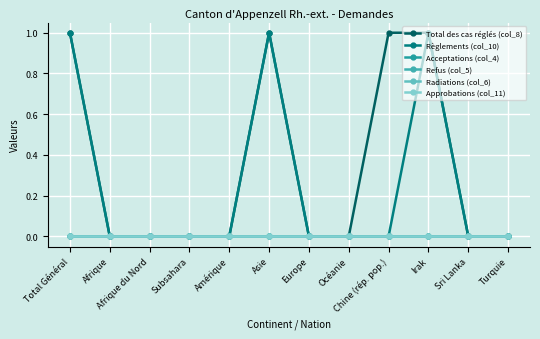

Which series has the widest spread of values?

Total des cas réglés (col_8)